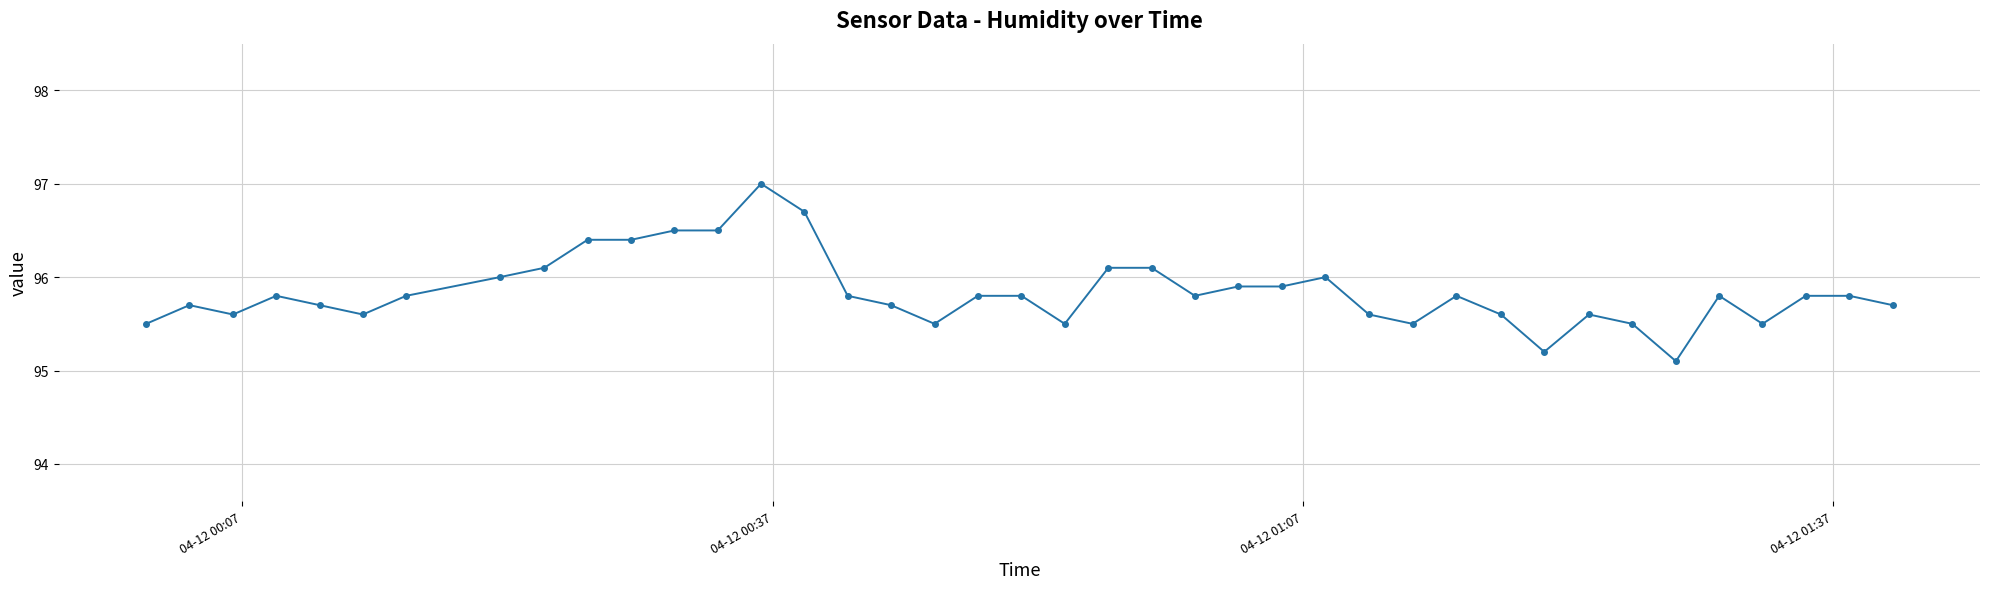

What is the maximum value shown in the chart?

97.0